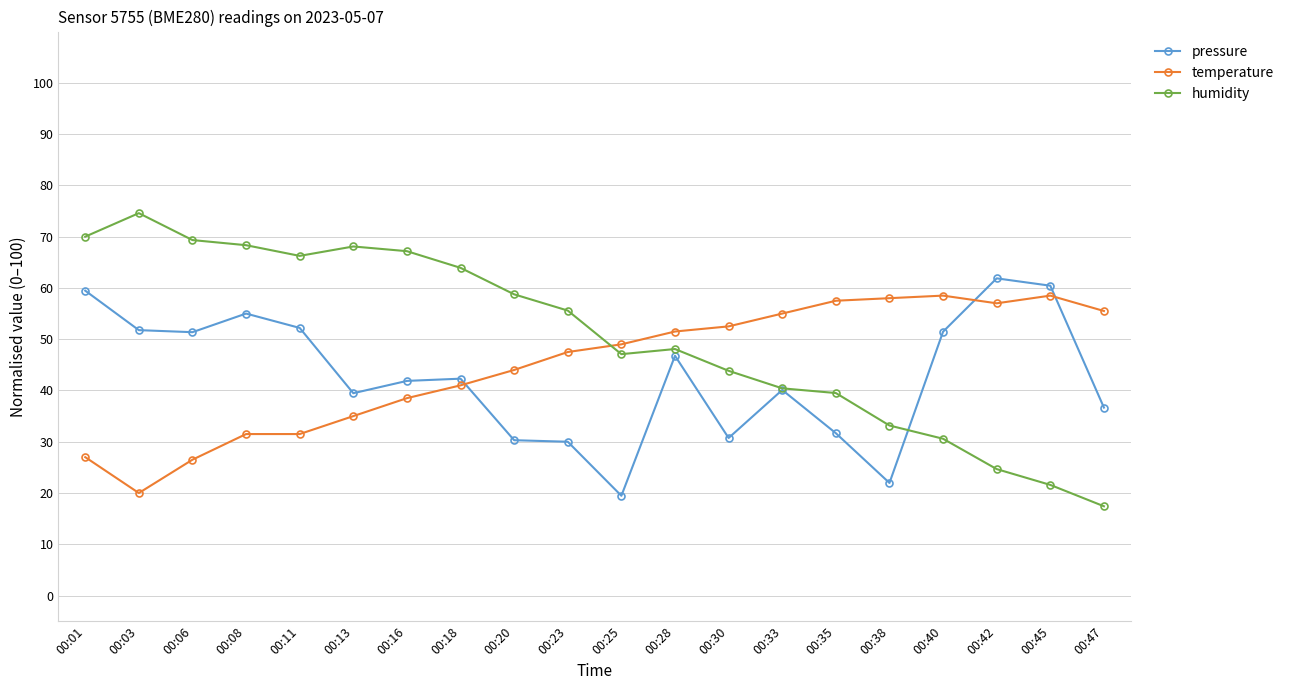

What is the difference between the second highest and minimum values in the pressure series?

41.0